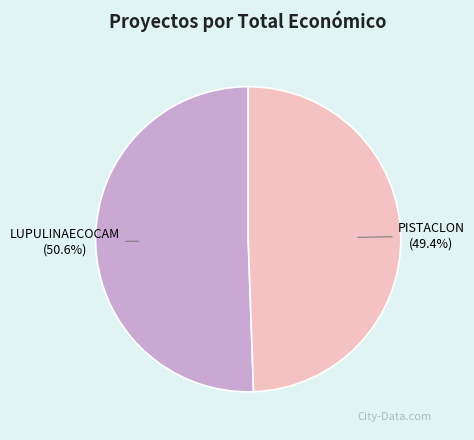

To the nearest percent, what percentage of the pie is LUPULINAECOCAM?

51%